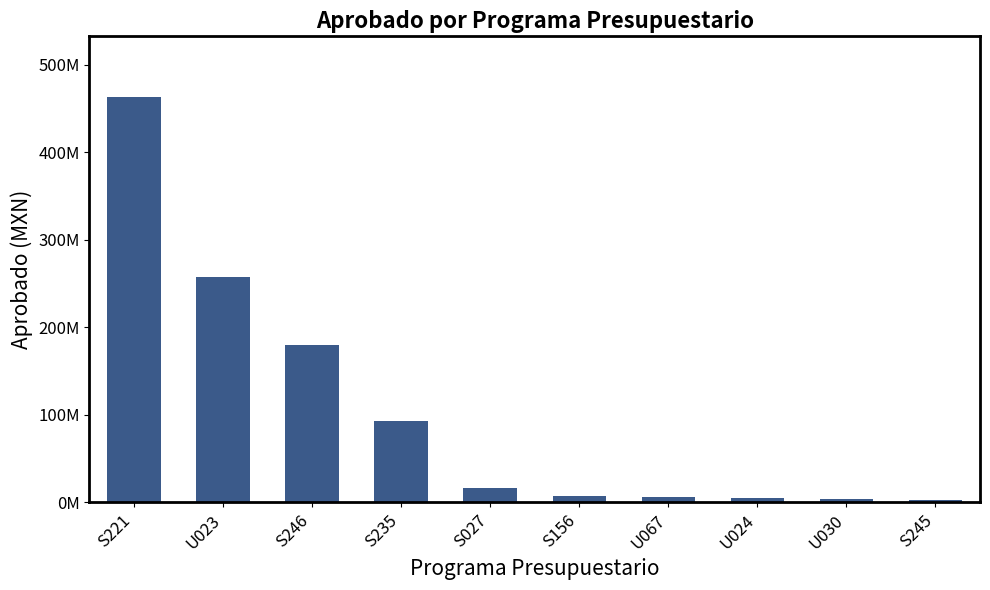

Are the bars horizontal?

No